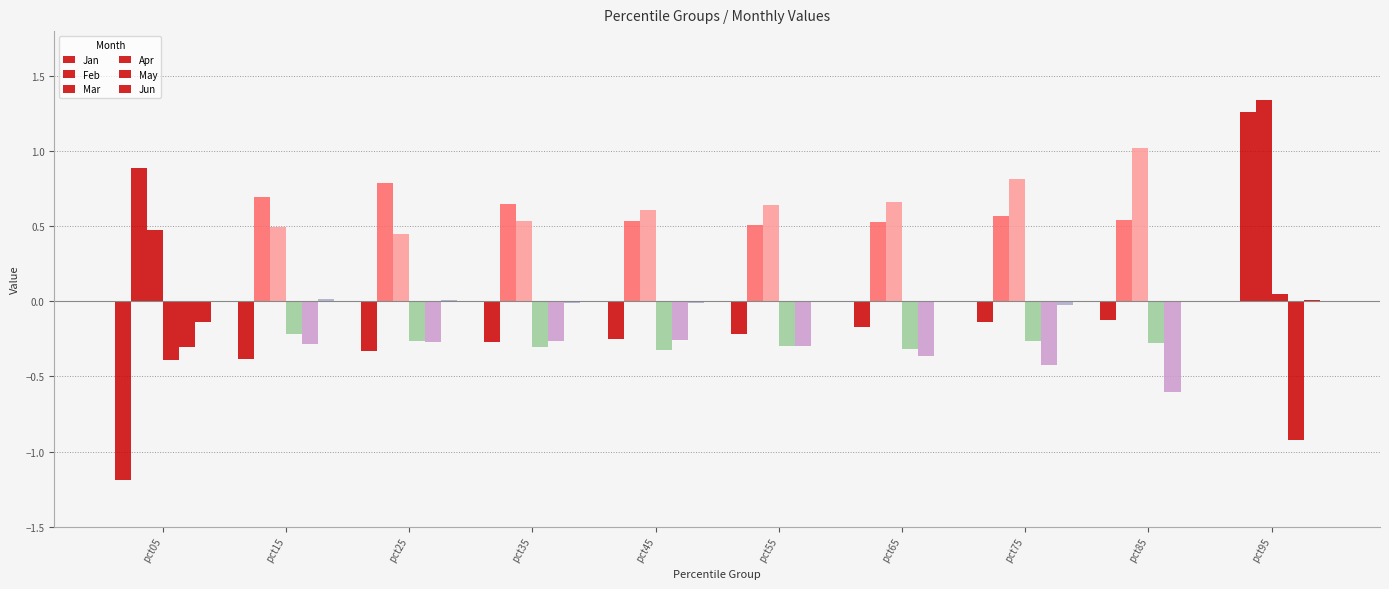

At how many categories does at least one series exceed 0?

10